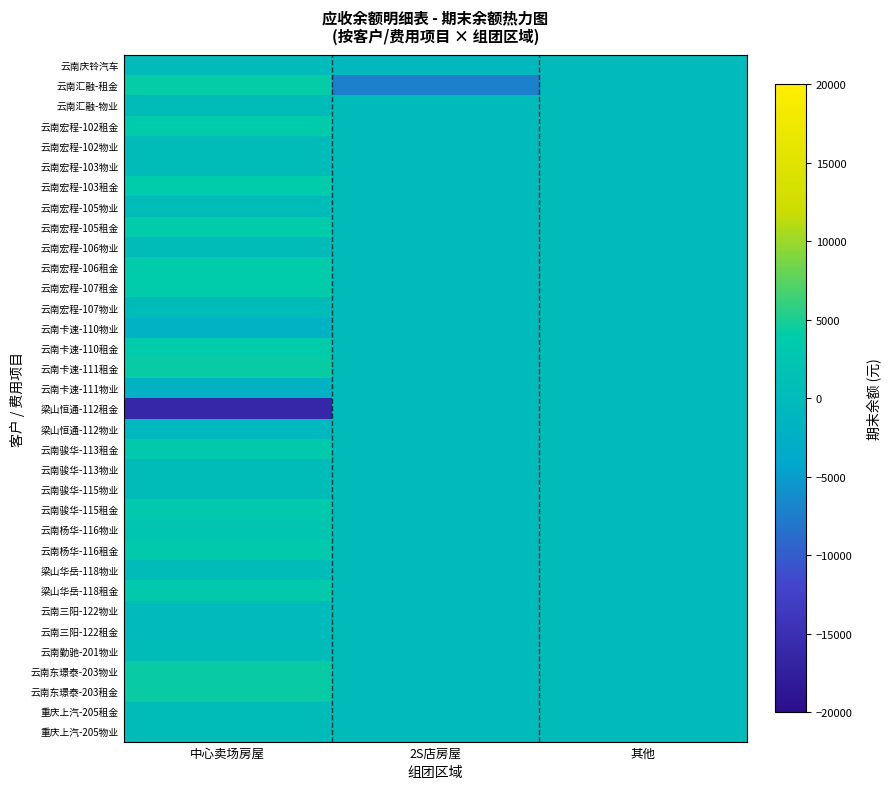

Reading right to left, transcribe all the data shown in this chart.

云南庆铃汽车: 其他=0	2S店房屋=-666	中心卖场房屋=0
云南汇融-租金: 其他=0	2S店房屋=-7216	中心卖场房屋=4107
云南汇融-物业: 其他=0	2S店房屋=0	中心卖场房屋=430
云南宏程-102租金: 其他=0	2S店房屋=0	中心卖场房屋=3931
云南宏程-102物业: 其他=0	2S店房屋=0	中心卖场房屋=431
云南宏程-103物业: 其他=0	2S店房屋=0	中心卖场房屋=431
云南宏程-103租金: 其他=0	2S店房屋=0	中心卖场房屋=3931
云南宏程-105物业: 其他=0	2S店房屋=0	中心卖场房屋=431
云南宏程-105租金: 其他=0	2S店房屋=0	中心卖场房屋=3931
云南宏程-106物业: 其他=0	2S店房屋=0	中心卖场房屋=431
云南宏程-106租金: 其他=0	2S店房屋=0	中心卖场房屋=3931
云南宏程-107租金: 其他=0	2S店房屋=0	中心卖场房屋=3931
云南宏程-107物业: 其他=0	2S店房屋=0	中心卖场房屋=431
云南卡速-110物业: 其他=0	2S店房屋=0	中心卖场房屋=-2139
云南卡速-110租金: 其他=0	2S店房屋=0	中心卖场房屋=3931
云南卡速-111租金: 其他=0	2S店房屋=0	中心卖场房屋=4314
云南卡速-111物业: 其他=0	2S店房屋=0	中心卖场房屋=-2172
梁山恒通-112租金: 其他=0	2S店房屋=0	中心卖场房屋=-16174
梁山恒通-112物业: 其他=0	2S店房屋=0	中心卖场房屋=-520
云南骏华-113租金: 其他=0	2S店房屋=0	中心卖场房屋=3595
云南骏华-113物业: 其他=0	2S店房屋=0	中心卖场房屋=431
云南骏华-115物业: 其他=0	2S店房屋=0	中心卖场房屋=431
云南骏华-115租金: 其他=0	2S店房屋=0	中心卖场房屋=3595
云南杨华-116物业: 其他=0	2S店房屋=0	中心卖场房屋=2569
云南杨华-116租金: 其他=0	2S店房屋=0	中心卖场房屋=3595
梁山华岳-118物业: 其他=0	2S店房屋=0	中心卖场房屋=431
梁山华岳-118租金: 其他=0	2S店房屋=0	中心卖场房屋=3419
云南三阳-122物业: 其他=0	2S店房屋=0	中心卖场房屋=0
云南三阳-122租金: 其他=0	2S店房屋=0	中心卖场房屋=0
云南勤驰-201物业: 其他=0	2S店房屋=0	中心卖场房屋=432
云南东璟泰-203物业: 其他=0	2S店房屋=0	中心卖场房屋=4282
云南东璟泰-203租金: 其他=0	2S店房屋=0	中心卖场房屋=4282
重庆上汽-205租金: 其他=0	2S店房屋=0	中心卖场房屋=431
重庆上汽-205物业: 其他=0	2S店房屋=0	中心卖场房屋=431